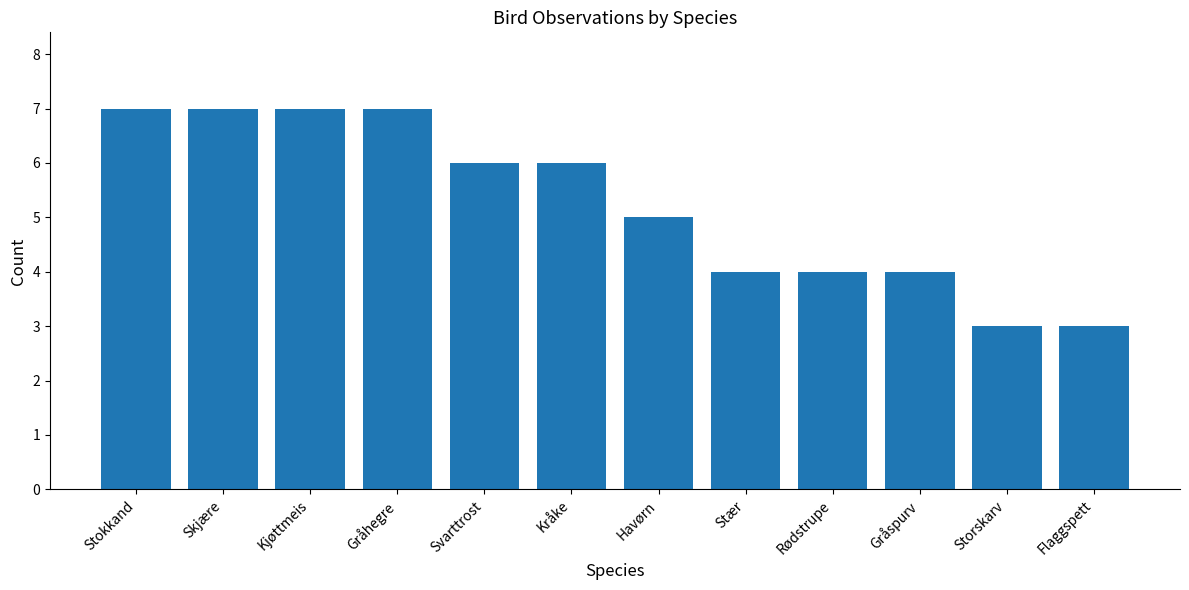

Is it true that the value at Kråke is 3?

False